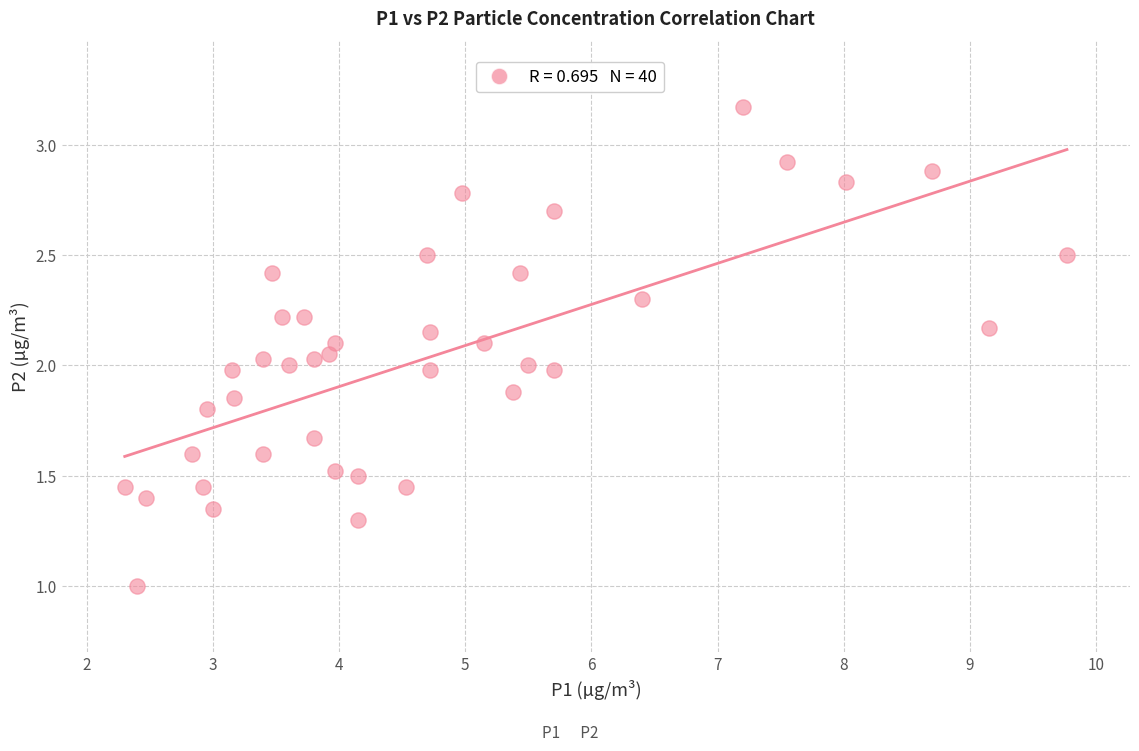

What is the range of X values (max minus min)?

7.5